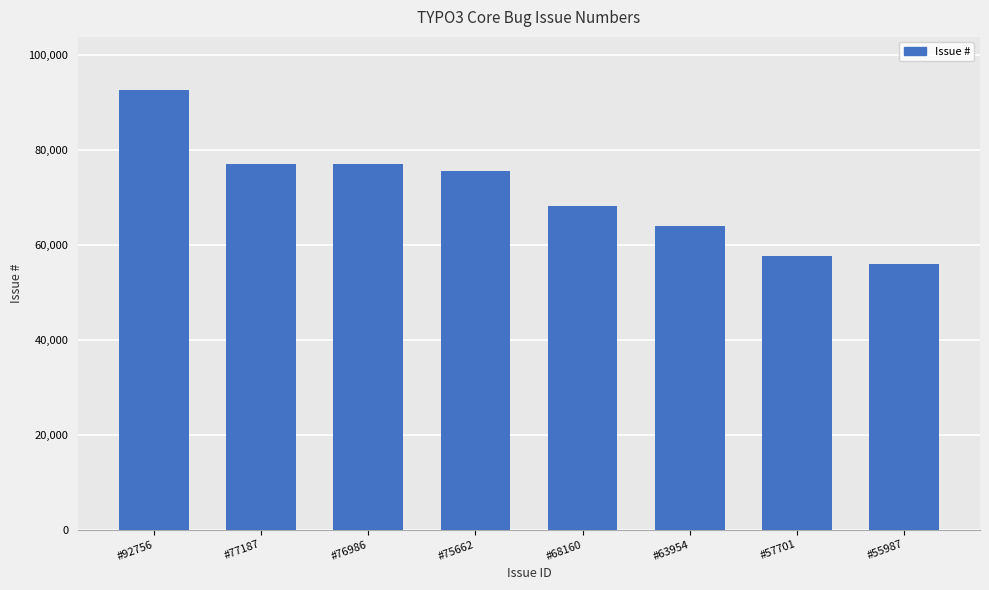

What is the approximate value at #92756, to the nearest 100?

92800